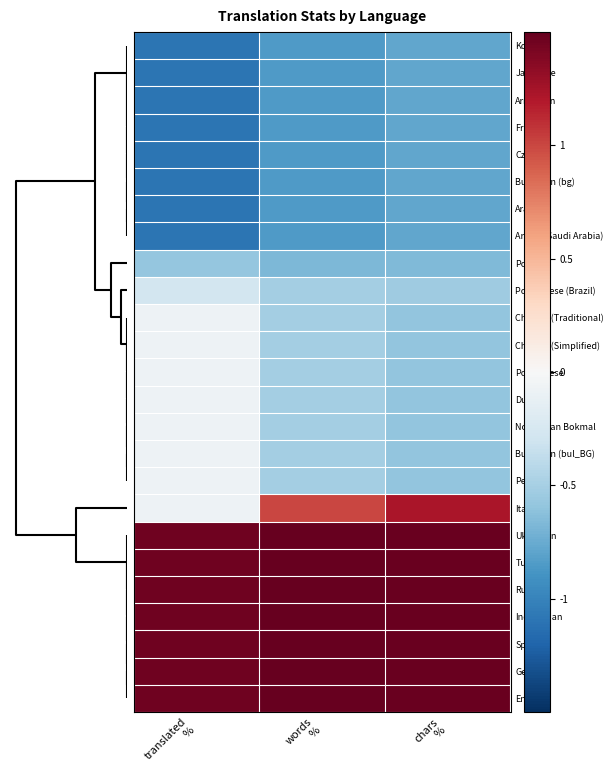

Reading left to right, extract all data points from this chart.

Korean: translated
%=-1.1	words
%=-0.8	chars
%=-0.8
Japanese: translated
%=-1.1	words
%=-0.8	chars
%=-0.8
Armenian: translated
%=-1.1	words
%=-0.8	chars
%=-0.8
French: translated
%=-1.1	words
%=-0.8	chars
%=-0.8
Czech: translated
%=-1.1	words
%=-0.8	chars
%=-0.8
Bulgarian (bg): translated
%=-1.1	words
%=-0.8	chars
%=-0.8
Arabic: translated
%=-1.1	words
%=-0.8	chars
%=-0.8
Arabic (Saudi Arabia): translated
%=-1.1	words
%=-0.8	chars
%=-0.8
Polish: translated
%=-0.6	words
%=-0.7	chars
%=-0.7
Portuguese (Brazil): translated
%=-0.3	words
%=-0.5	chars
%=-0.5
Chinese (Traditional): translated
%=-0.1	words
%=-0.5	chars
%=-0.6
Chinese (Simplified): translated
%=-0.1	words
%=-0.5	chars
%=-0.6
Portuguese: translated
%=-0.1	words
%=-0.5	chars
%=-0.6
Dutch: translated
%=-0.1	words
%=-0.5	chars
%=-0.6
Norwegian Bokmal: translated
%=-0.1	words
%=-0.5	chars
%=-0.6
Bulgarian (bul_BG): translated
%=-0.1	words
%=-0.5	chars
%=-0.6
Persian: translated
%=-0.1	words
%=-0.5	chars
%=-0.6
Italian: translated
%=-0.1	words
%=1.0	chars
%=1.2
Ukrainian: translated
%=1.5	words
%=1.5	chars
%=1.5
Turkish: translated
%=1.5	words
%=1.5	chars
%=1.5
Russian: translated
%=1.5	words
%=1.5	chars
%=1.5
Indonesian: translated
%=1.5	words
%=1.5	chars
%=1.5
Spanish: translated
%=1.5	words
%=1.5	chars
%=1.5
German: translated
%=1.5	words
%=1.5	chars
%=1.5
English: translated
%=1.5	words
%=1.5	chars
%=1.5